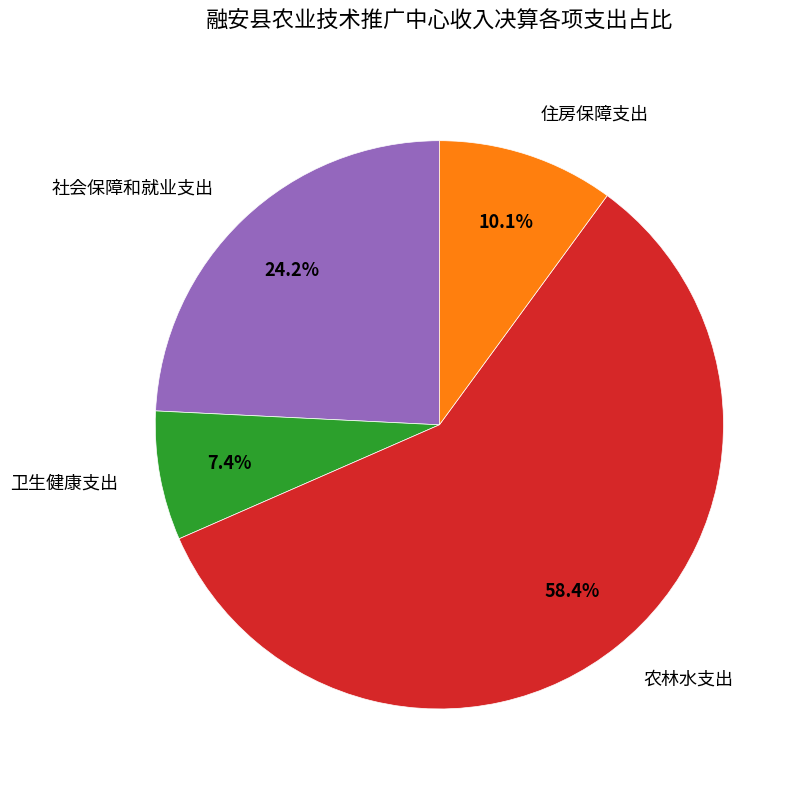

Is it true that 住房保障支出 is 1% of the pie?

False